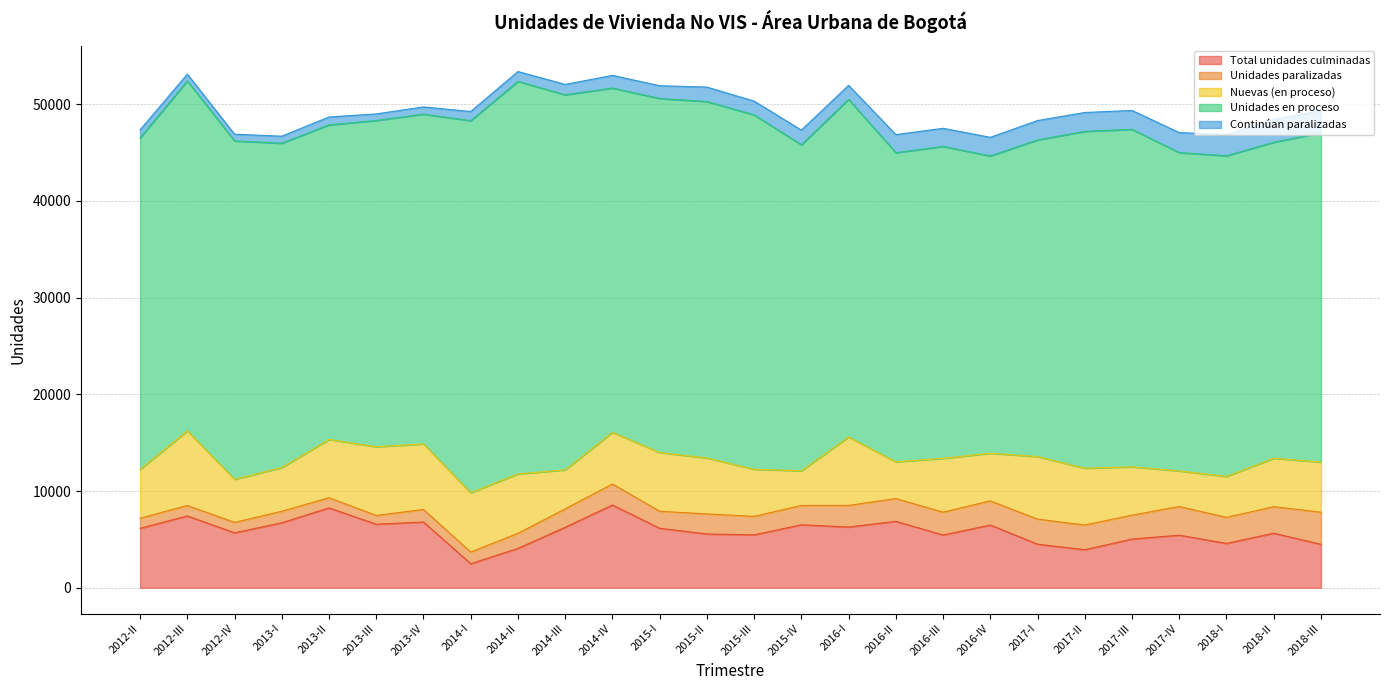

Reading left to right, list all the values displayed in this chart.

Total unidades culminadas: 6141	7421	5676	6717	8252	6567	6793	2483	4068	6249	8552	6147	5557	5467	6509	6275	6866	5451	6479	4502	3929	5033	5431	4582	5637	4487
Unidades paralizadas: 1044	1080	1081	1189	1051	905	1298	1205	1558	1902	2172	1759	2073	1908	1999	2235	2355	2361	2499	2592	2554	2473	2964	2693	2743	3321
Nuevas (en proceso): 5047	7723	4453	4519	6029	7105	6777	6137	6145	4033	5341	6077	5784	4874	3582	7072	3795	5567	4929	6465	5878	4990	3683	4231	5007	5186
Unidades en proceso: 34291	36185	34996	33541	32530	33741	34106	38469	40592	38787	35604	36607	36863	36647	33712	34921	31970	32259	30740	32746	34830	34904	32918	33160	32677	34055
Continúan paralizadas: 823	701	692	727	818	678	744	949	1013	1075	1311	1321	1493	1424	1517	1444	1872	1869	1927	2006	1952	1953	2068	2192	2351	2284